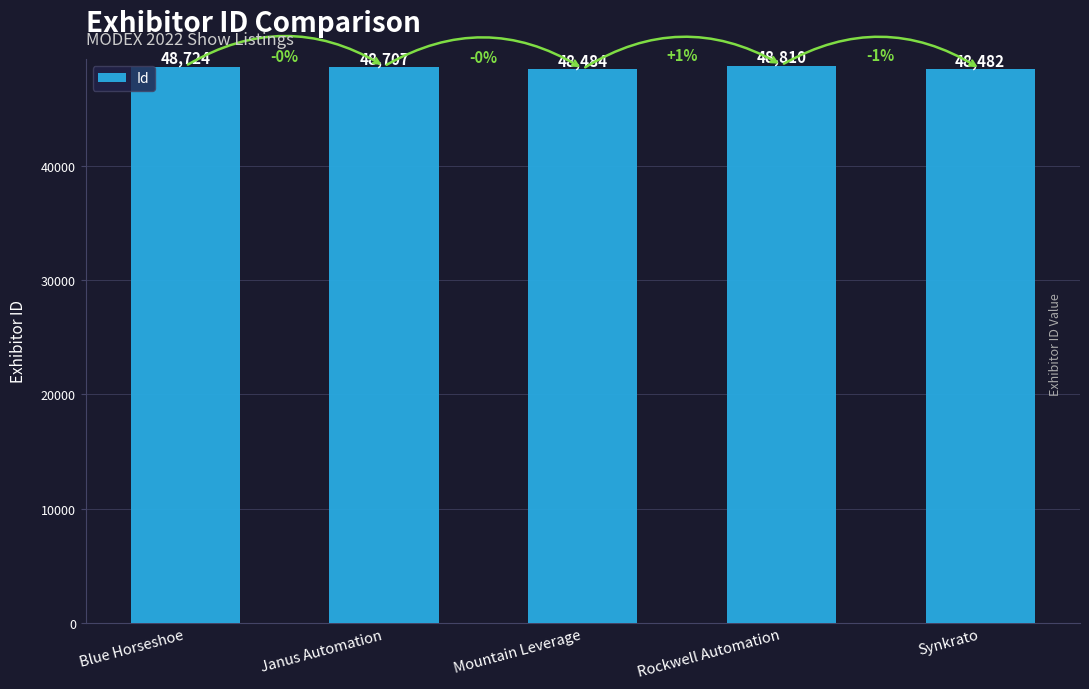

The chart shows a value of 13080 at Janus Automation. True or false?

False